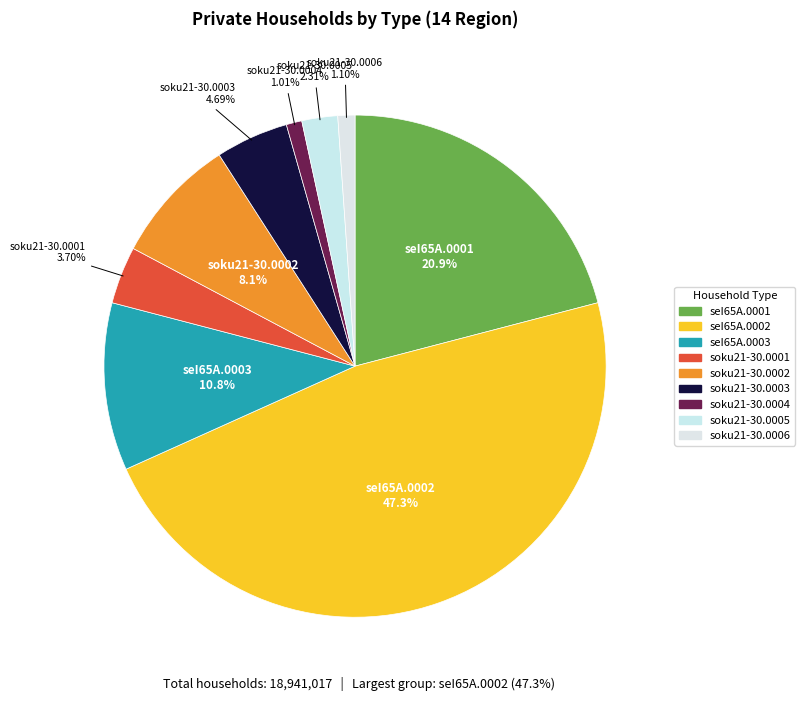

Count the number of slices in the pie.

9